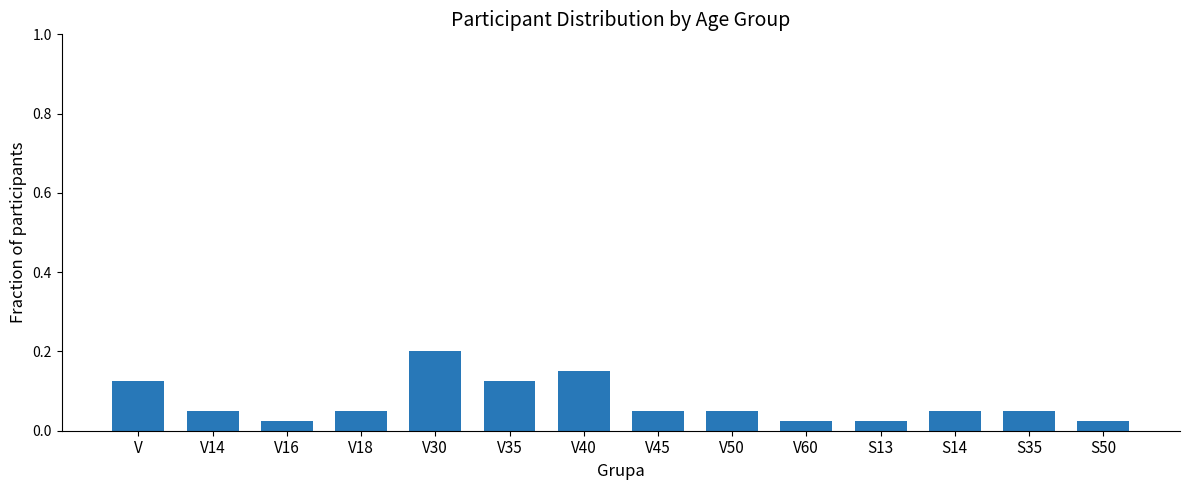

What position from the right is V14?

13